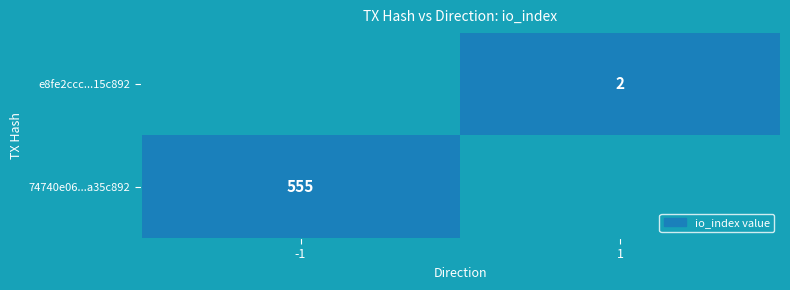

Which category has the highest value in the e8fe2ccca381c640575273b6b7c20738e551616 series?

1